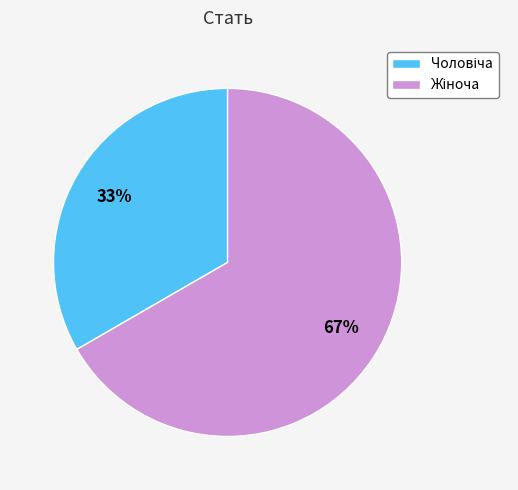

To the nearest percent, what is the average slice percentage?

50%